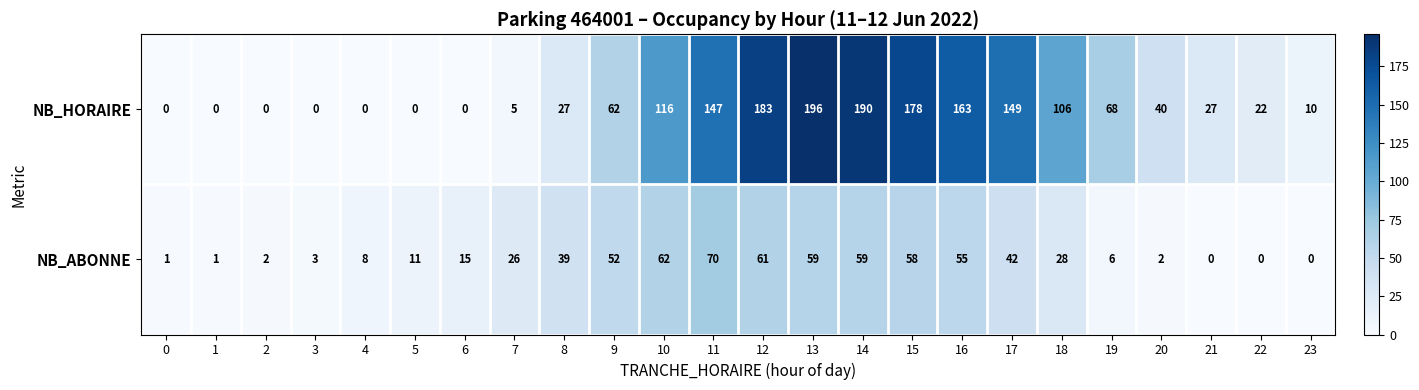

At which category is the sum across all series the highest?

13